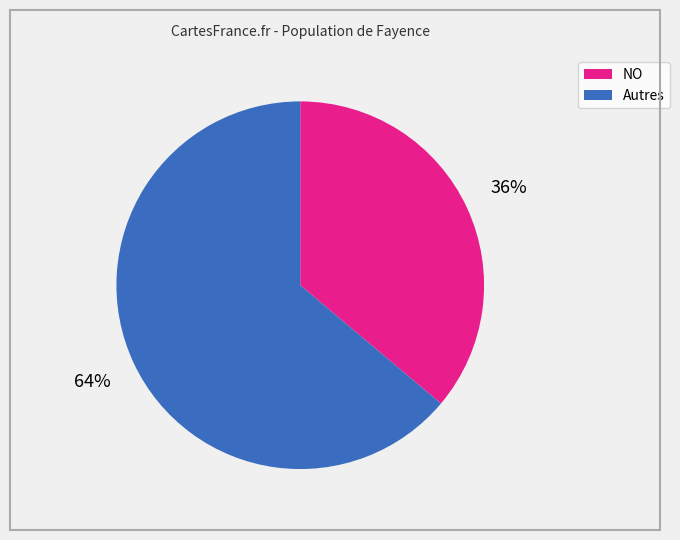

Count the number of slices in the pie.

2